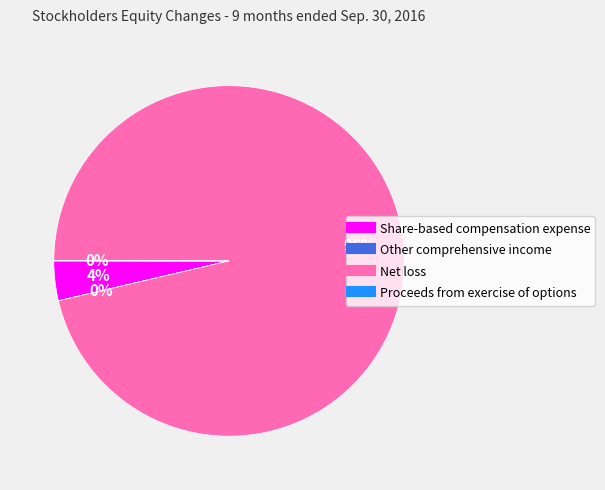

To the nearest percent, what percentage of the pie is Net loss?

96%